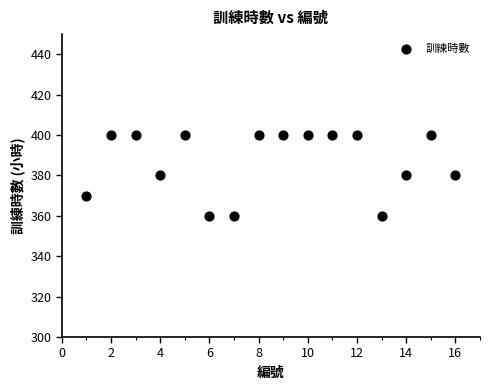

What is the range of X values (max minus min)?

15